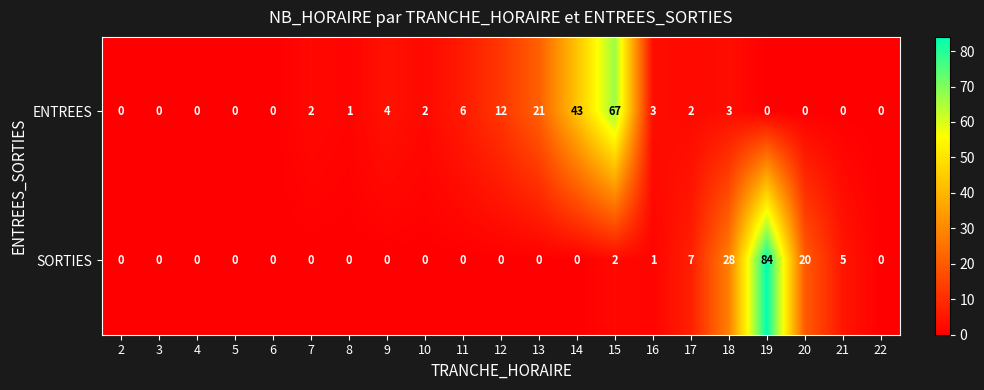

List the series in order of their overall mean, lowest first.

SORTIES, ENTREES